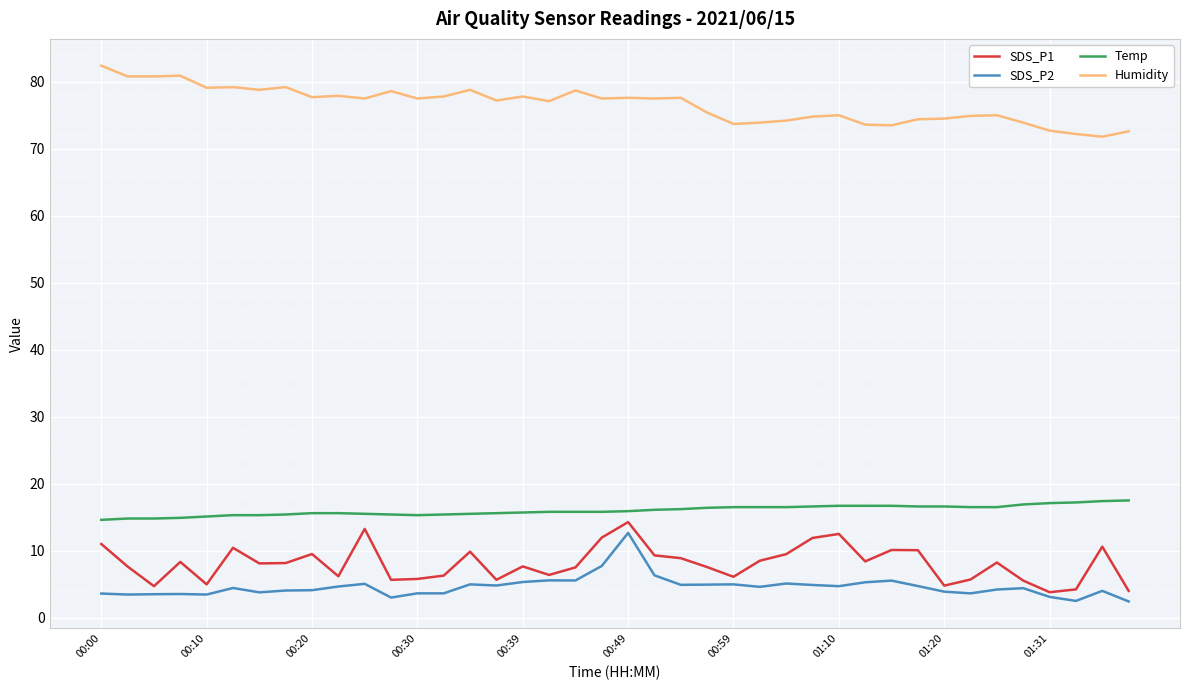

Which series has the largest total across all categories?

Humidity